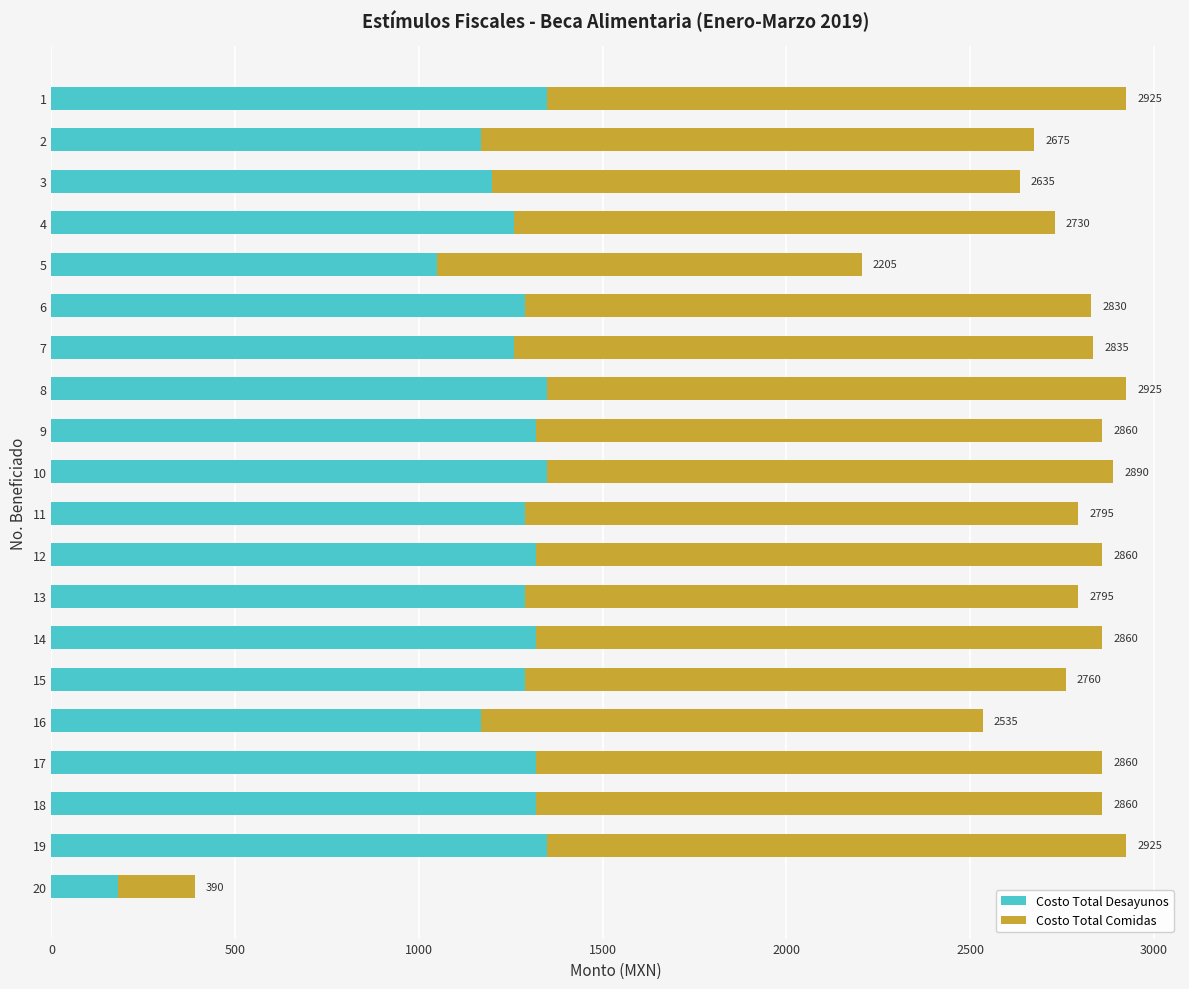

What are all the series names shown in the legend?

Costo Total Desayunos, Costo Total Comidas